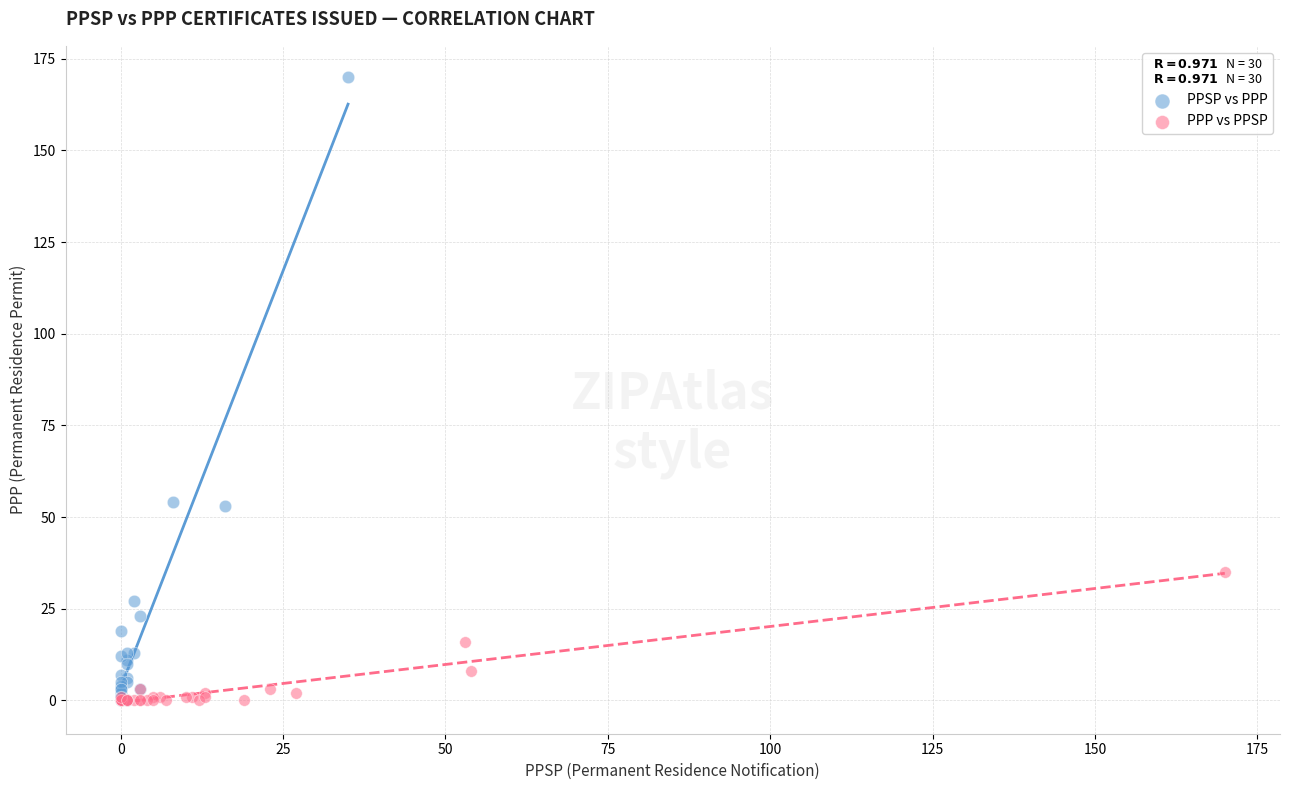

Which series contains the highest Y value?

PPSP vs PPP